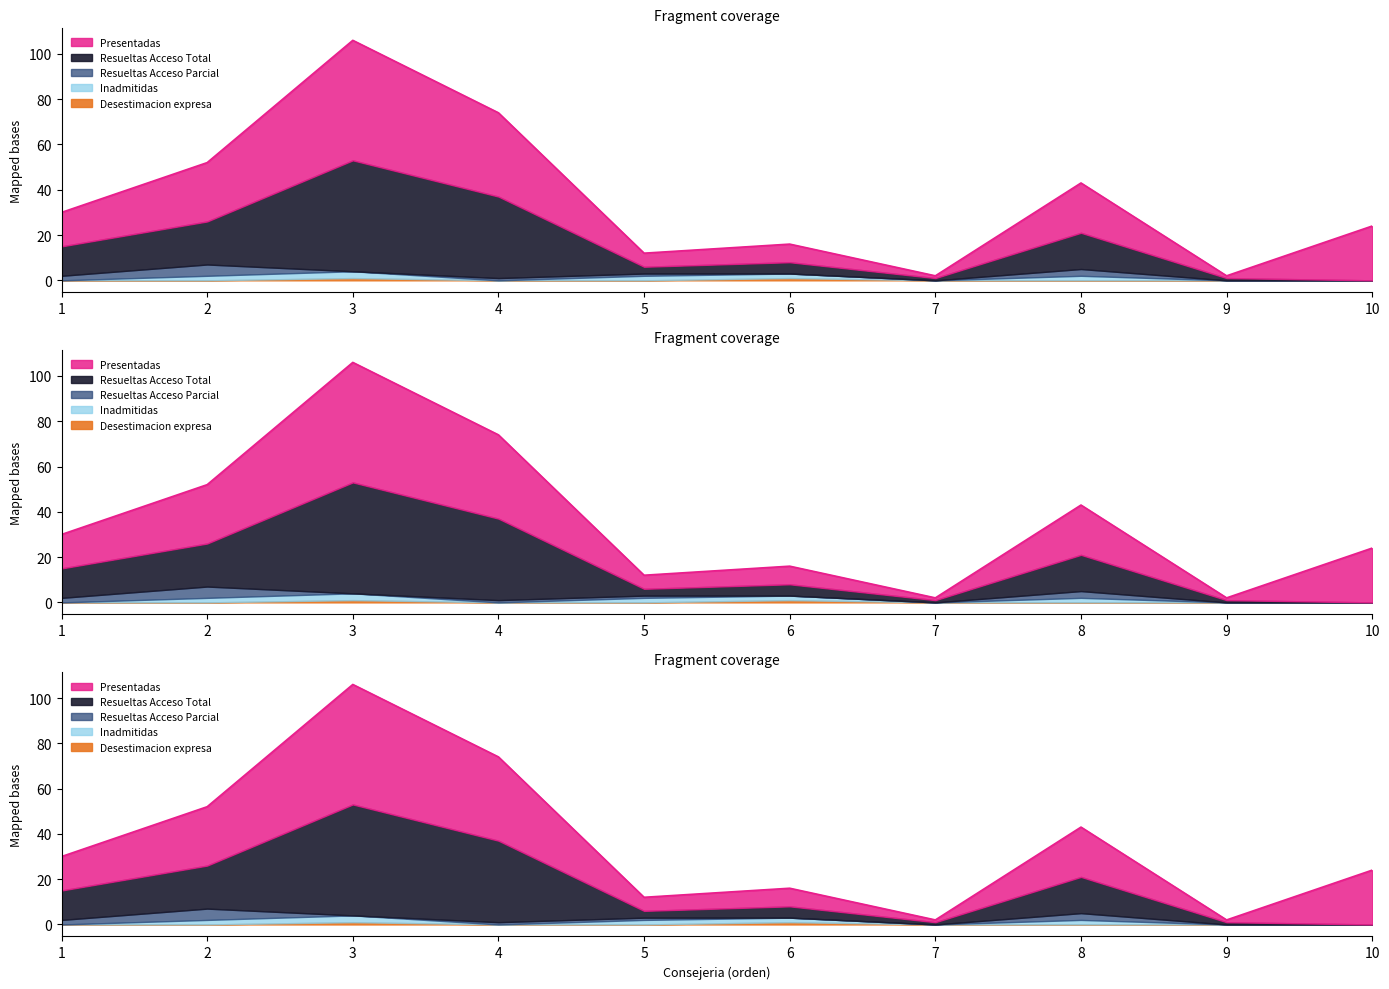

What is the difference between the Resueltas values at 6 and 1?

7